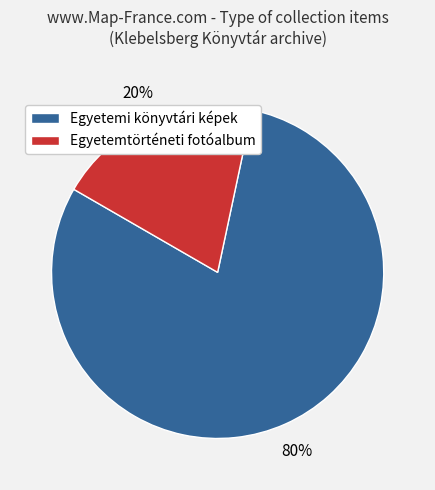

What is the majority slice?

Egyetemi könyvtári képek